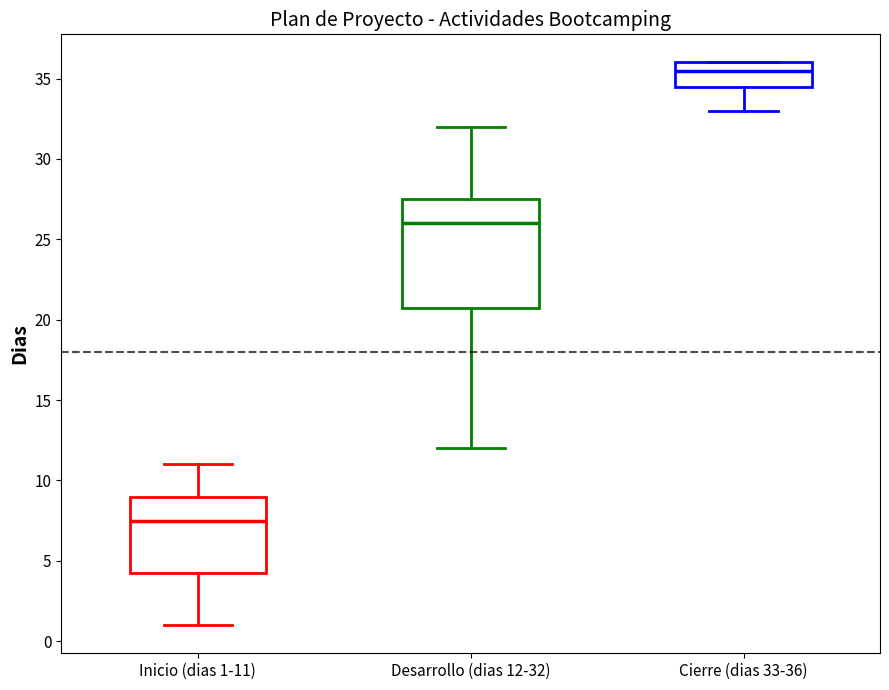

Which box's median line is the highest?

Cierre (dias 33-36)